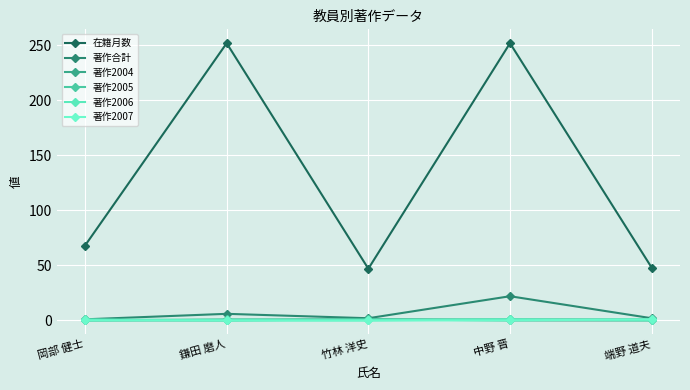

How many categories are shown in the chart?

5